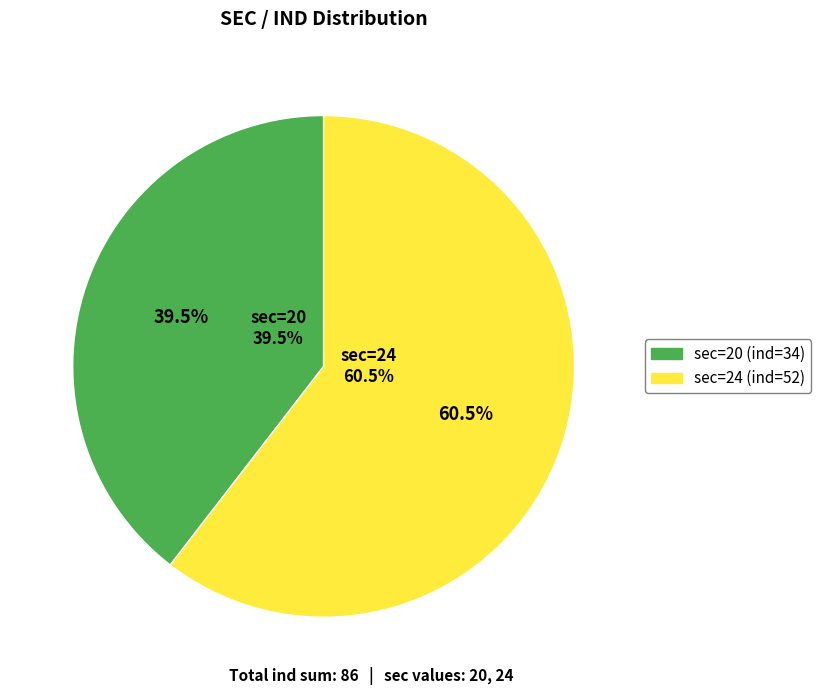

Which category has the smallest portion of the pie?

20